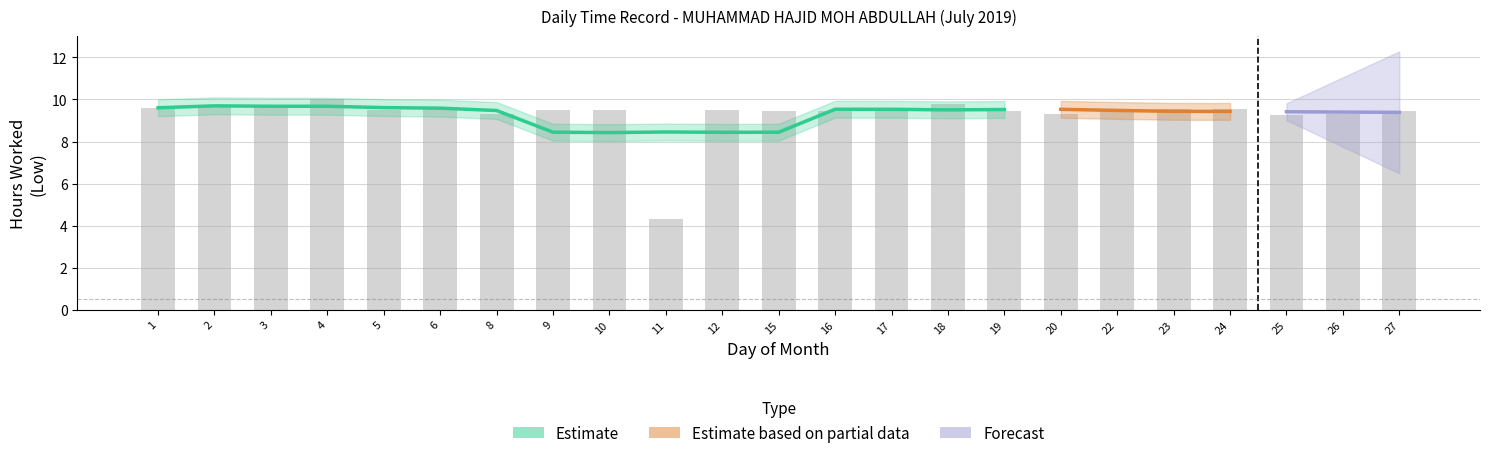

Reading right to left, transcribe all the data shown in this chart.

9.5	9.3	9.2	9.5	9.5	9.5	9.3	9.5	9.8	9.5	9.4	9.5	9.5	4.3	9.5	9.5	9.3	9.6	9.5	10.0	9.7	9.6	9.6